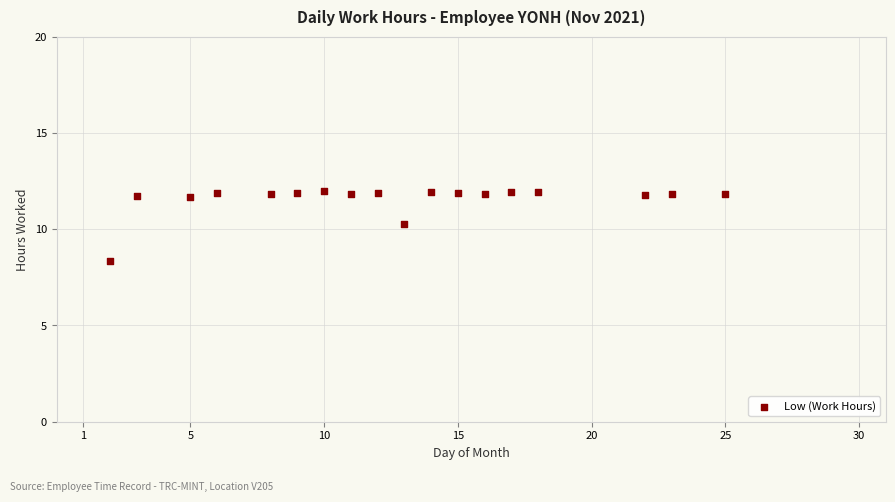

What Y value in the scatter plot is closest to 10?

10.3